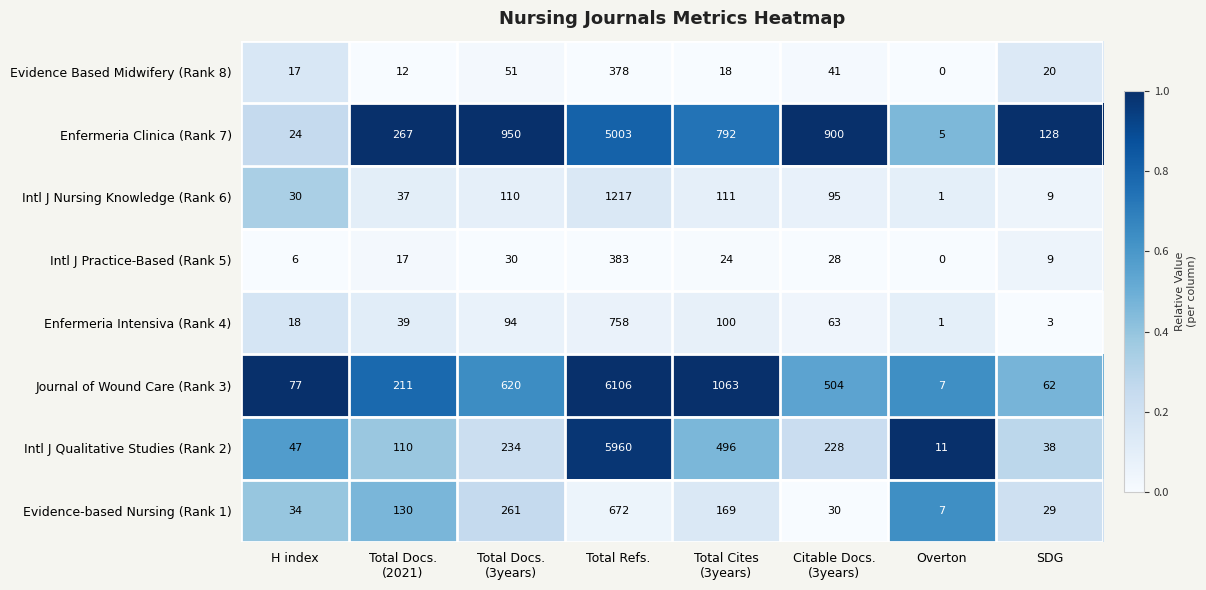

At how many categories does at least one series exceed 0?

8